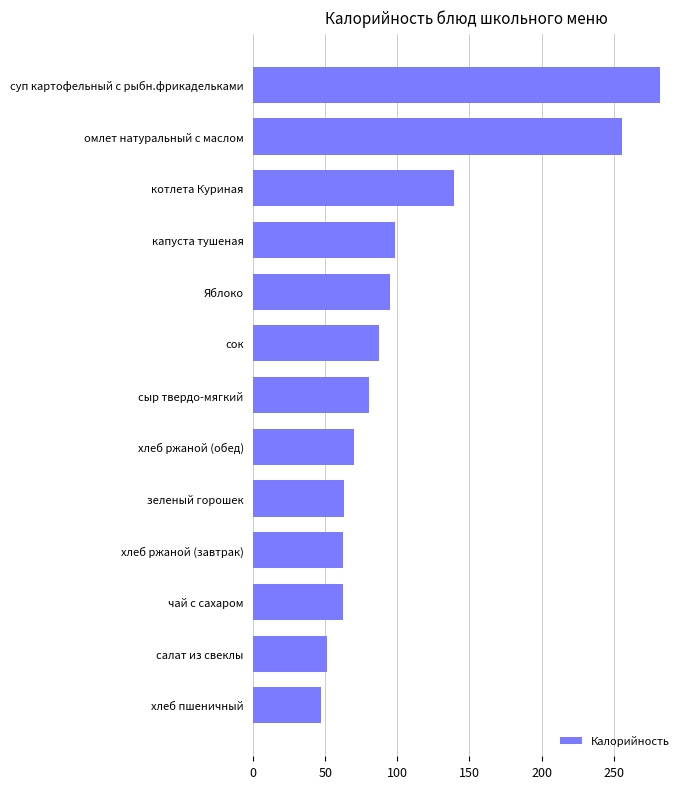

How many values are below 80?

6